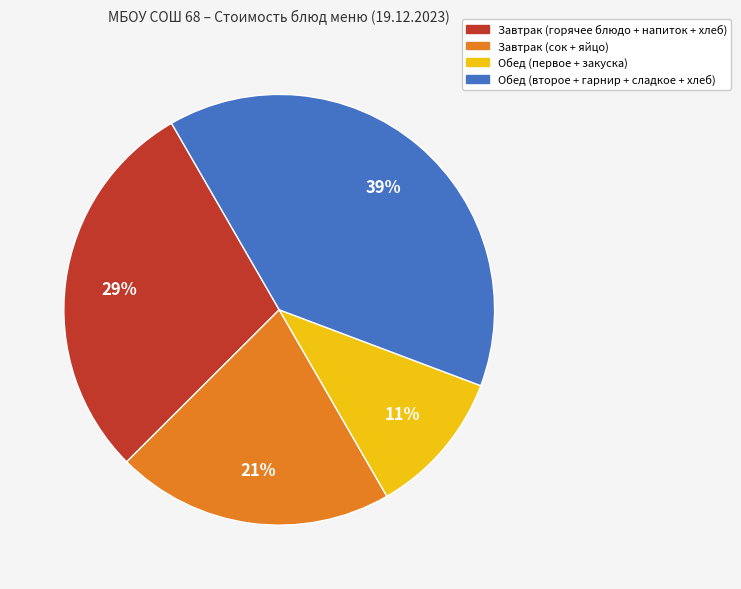

Do Завтрак (горячее блюдо + напиток + хлеб) and Обед (второе + гарнир + сладкое + хлеб) together represent more than half of the pie?

Yes